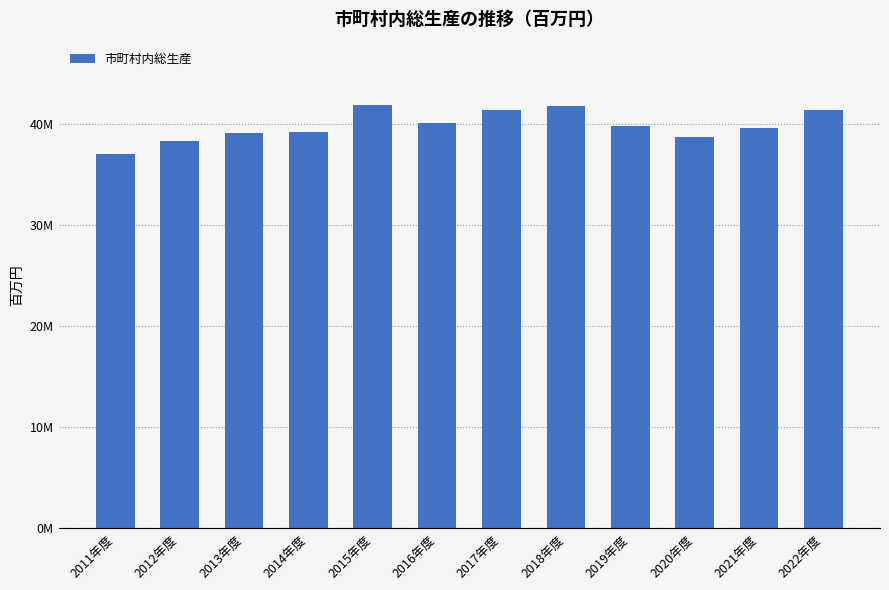

Does the chart contain any negative values?

No